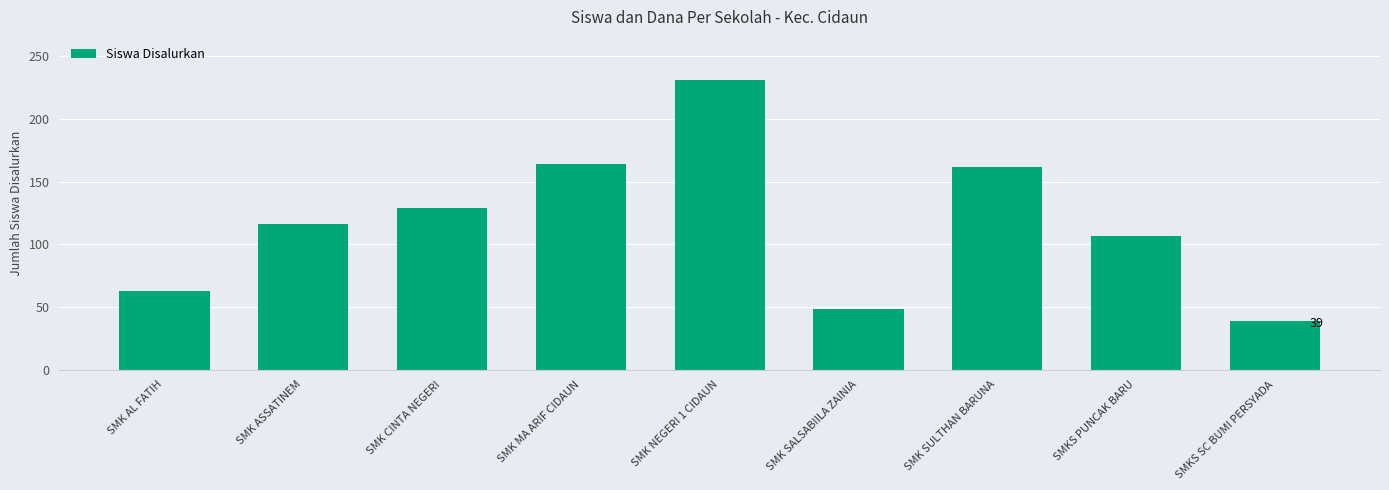

Reading left to right, list all the values displayed in this chart.

63	116	129	164	231	48	162	107	39